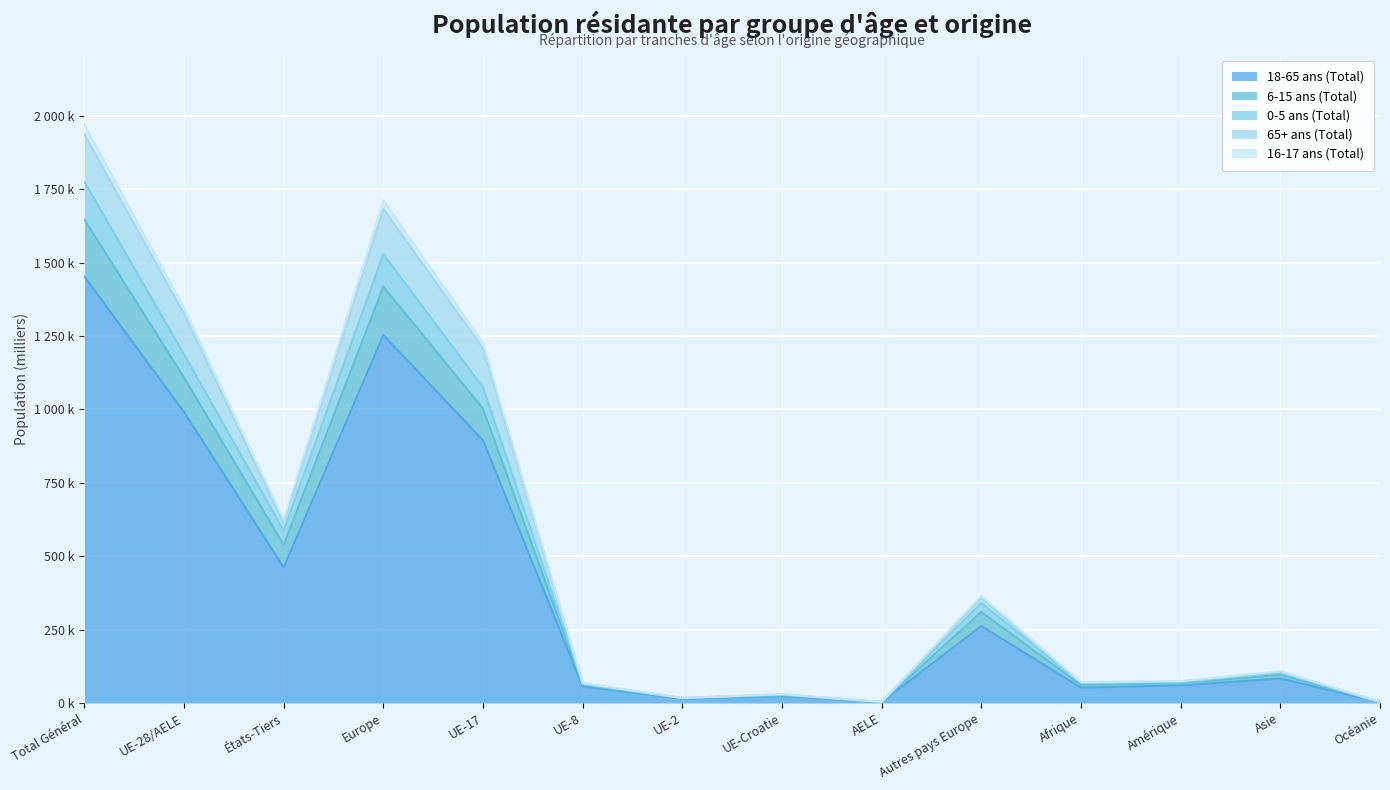

Does the chart display data point markers on the line(s)?

No